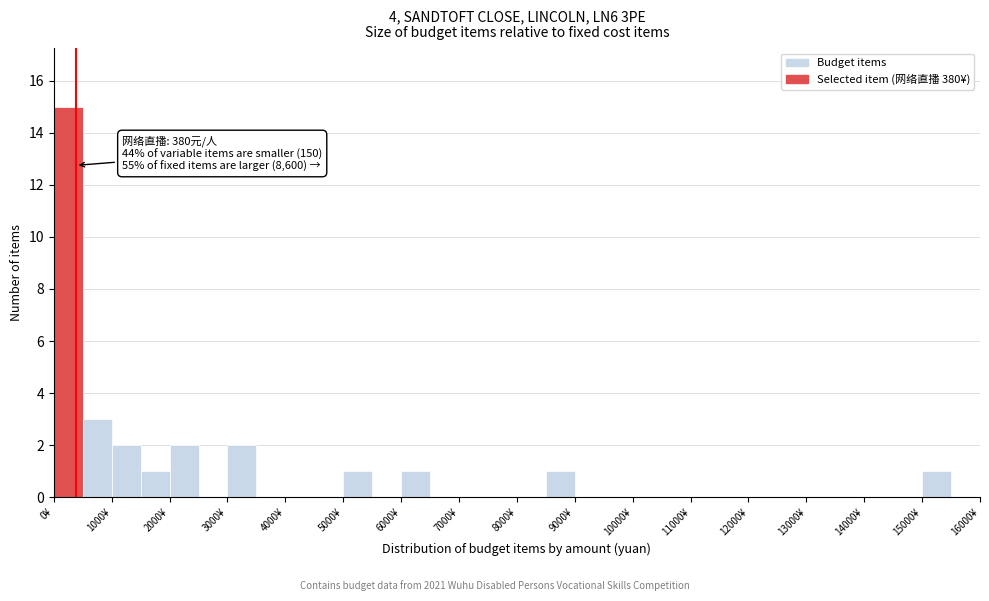

Over which range of the x-axis is the bar tallest?

0 to 500